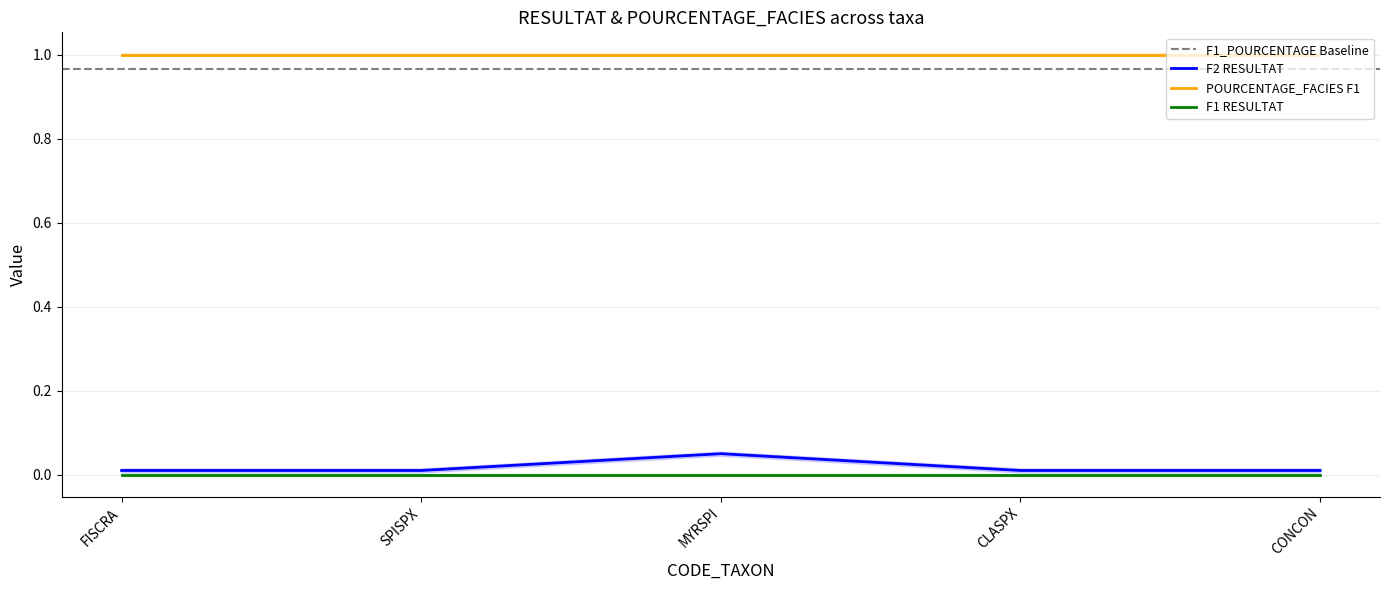

Where is POURCENTAGE_FACIES F1 nearest to the value 1?

FISCRA